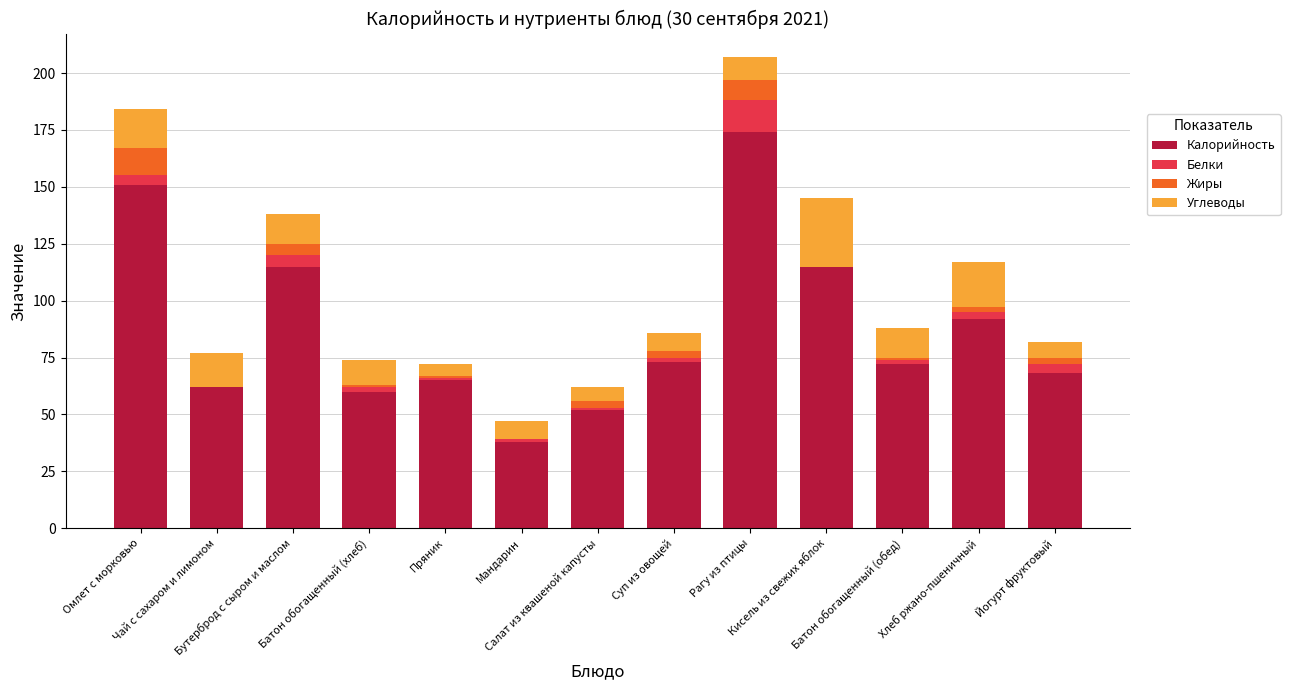

What is the maximum value for Калорийность?

174